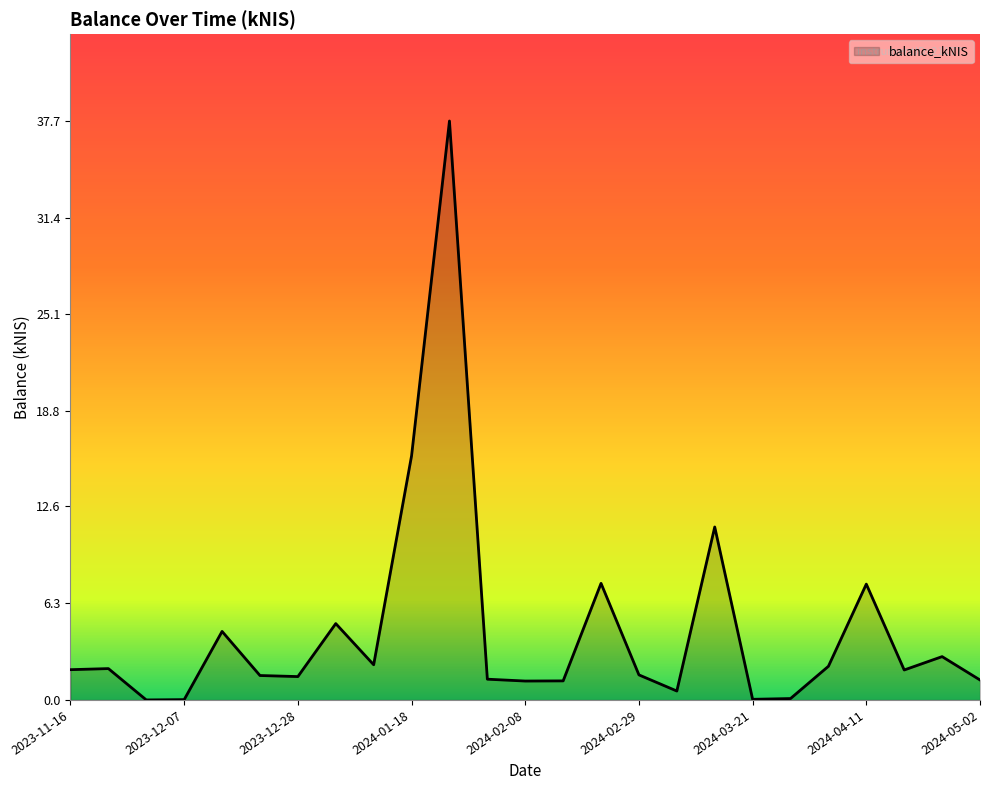

What is the maximum value shown in the chart?

37.7